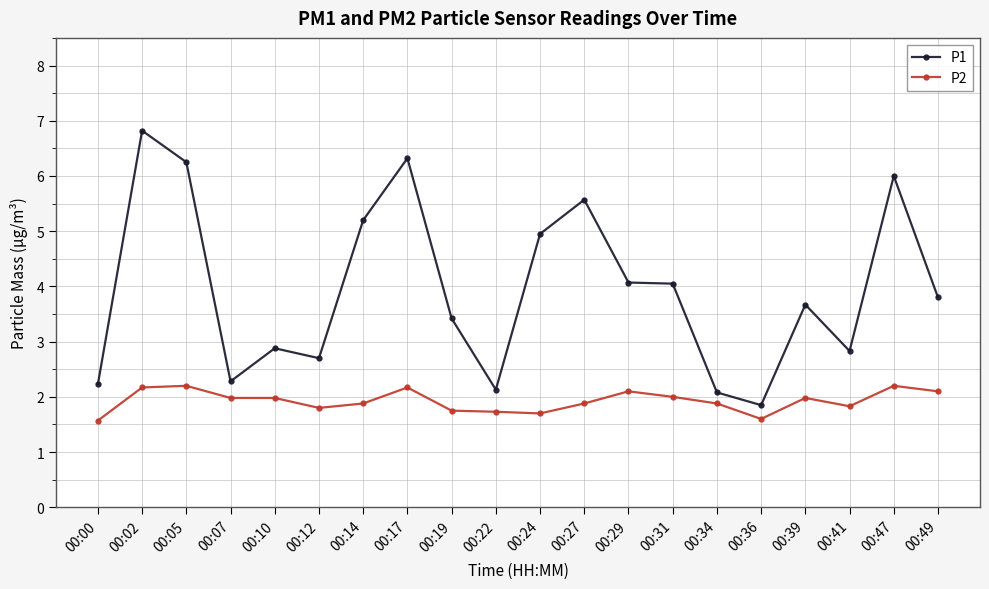

What is the lowest value of the P2 series?

1.6